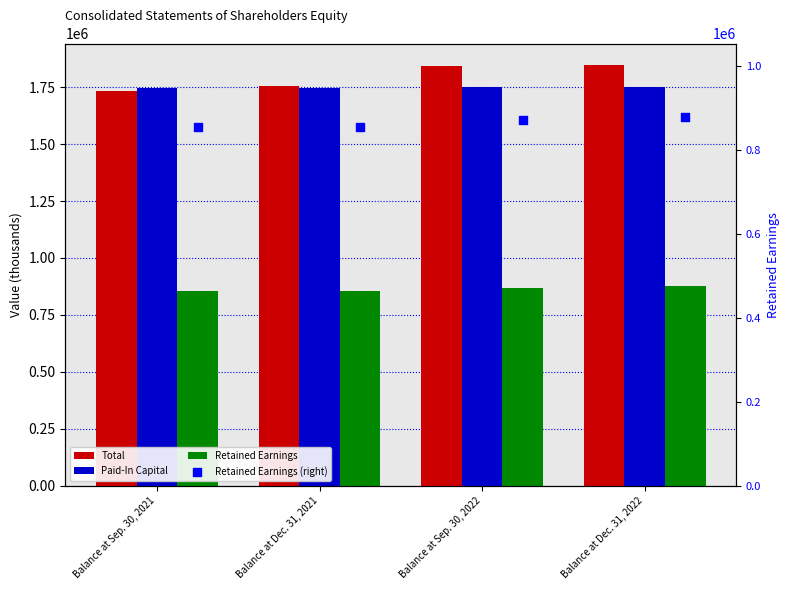

What is the total value across all series at Balance at Sep. 30, 2022?

5335656